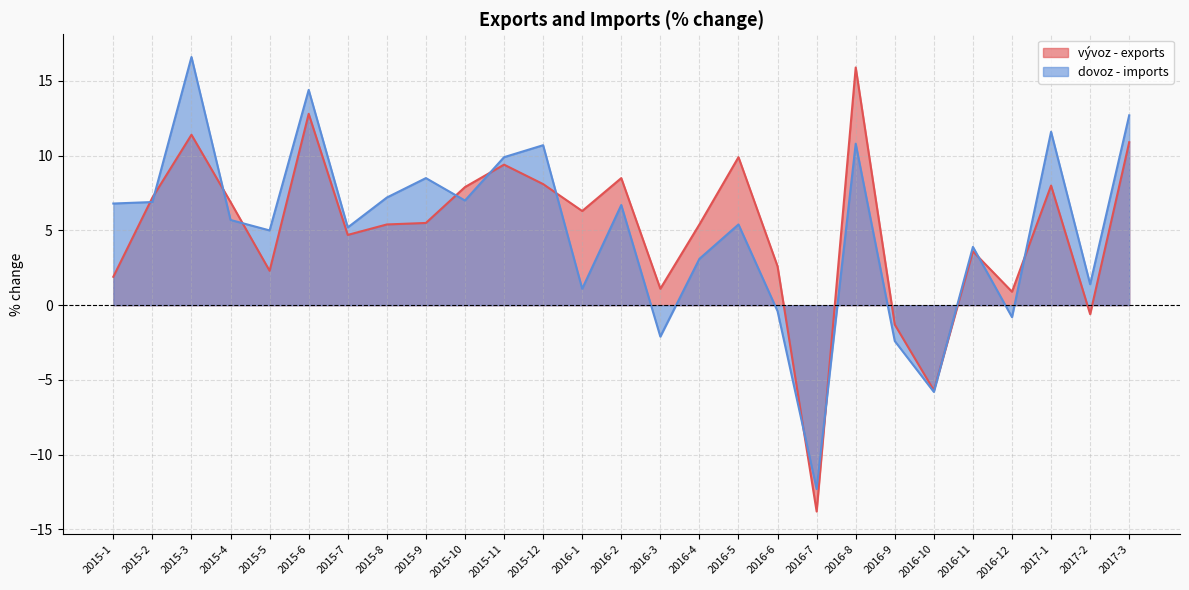

Which has a higher value, 2016-7 or 2015-2?

2015-2